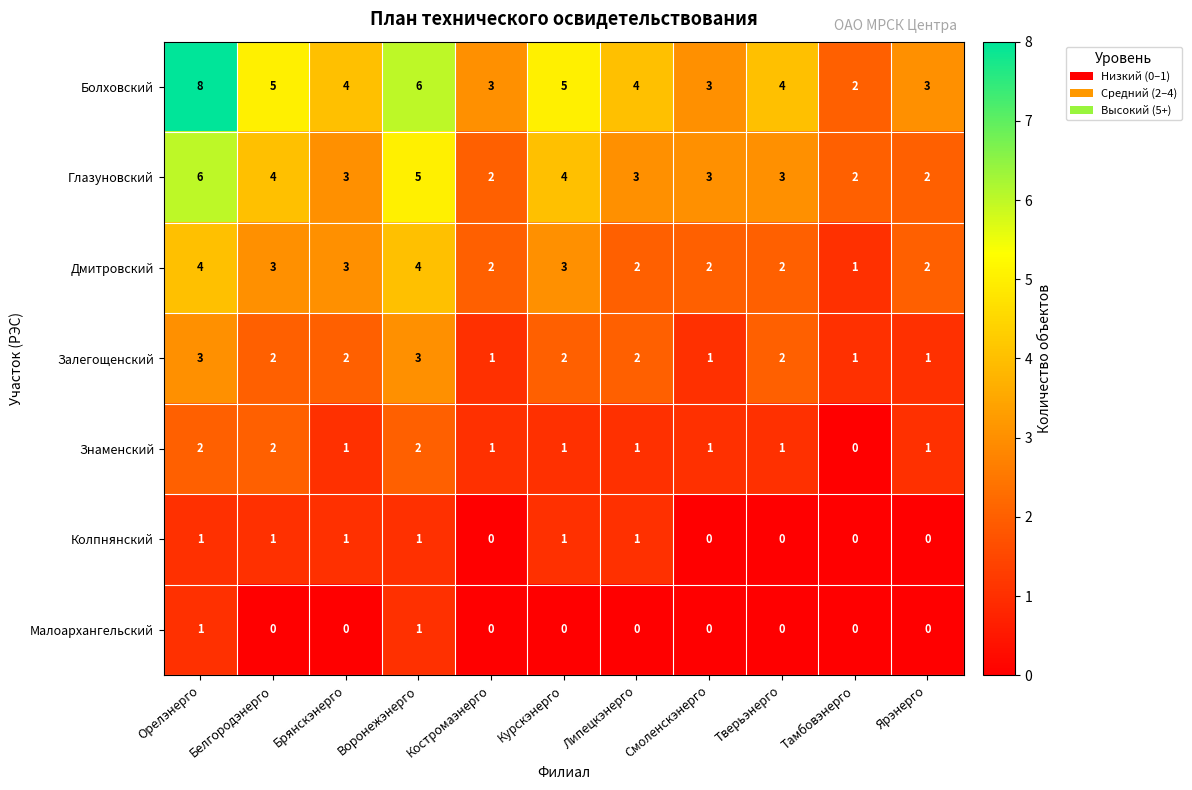

Which label corresponds to the largest value in the chart?

Орелэнерго